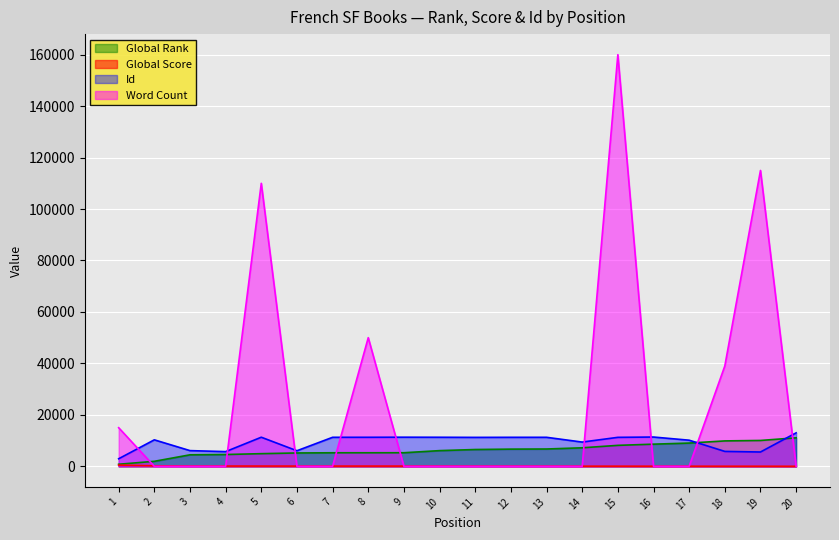

Is it true that Global Score equals 24 at 14?

False